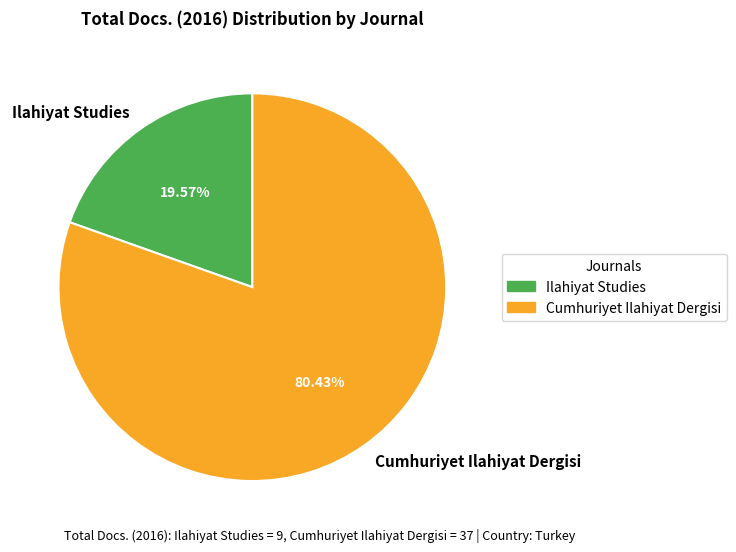

Rank the categories by value from lowest to highest.

Ilahiyat Studies, Cumhuriyet Ilahiyat Dergisi